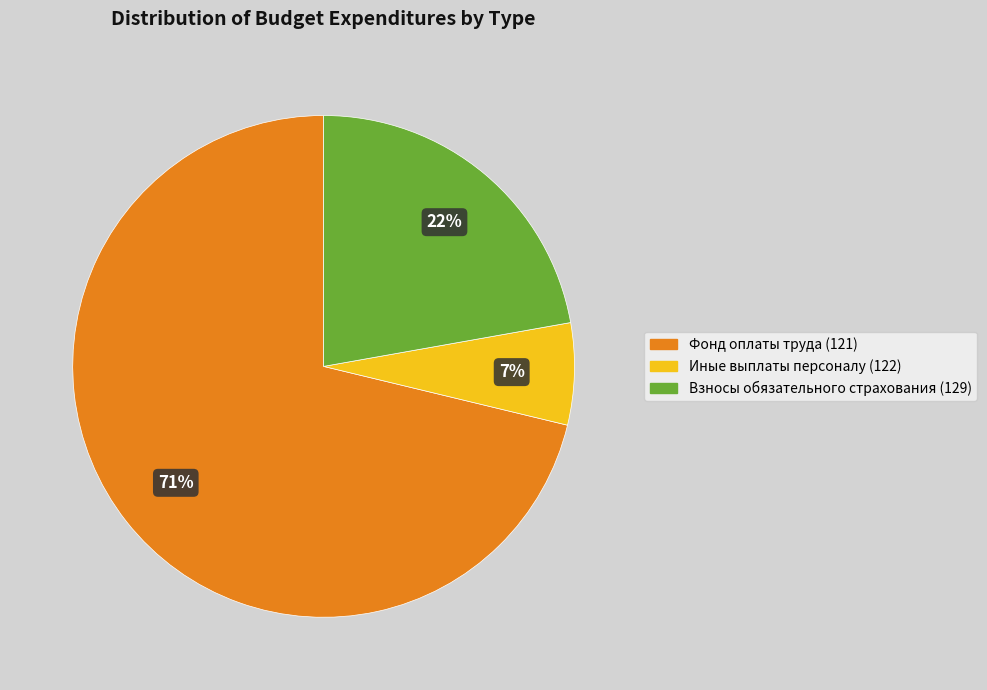

True or false: Иные выплаты персоналу (122) accounts for 12% of the total.

False